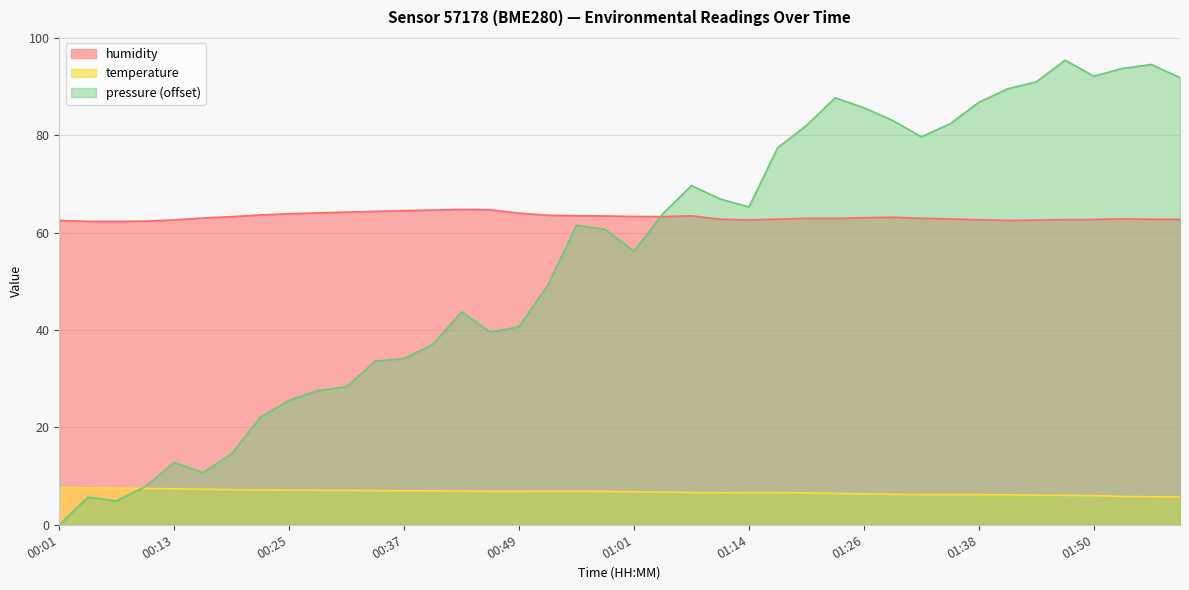

What is the difference between the temperature values at 01:10 and 01:01?

0.2